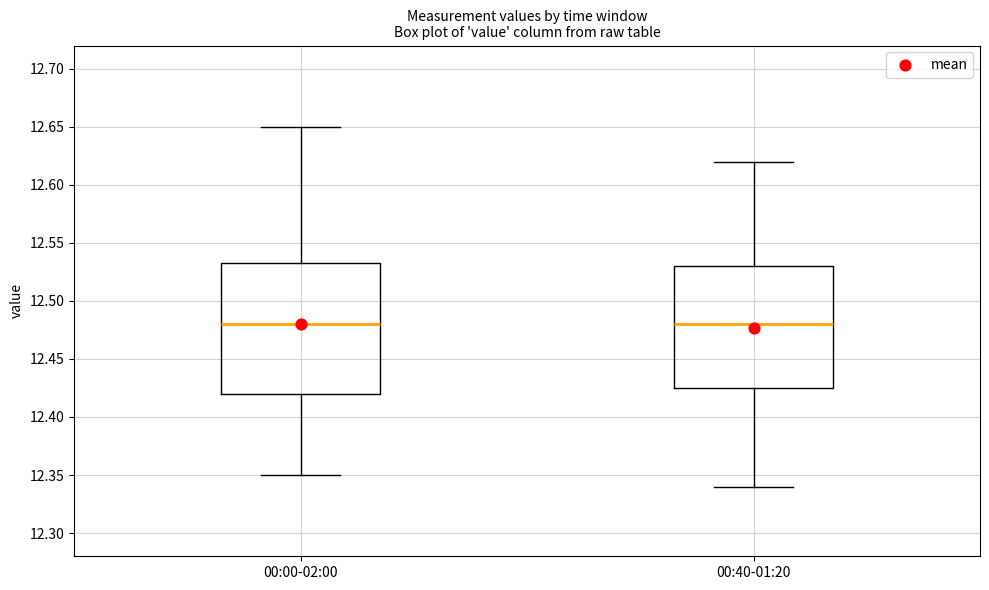

Where is the upper edge of the box for 00:40-01:20 on the y-axis? The values are not printed on the chart, so give them approximately, as read against the axis.

12.530